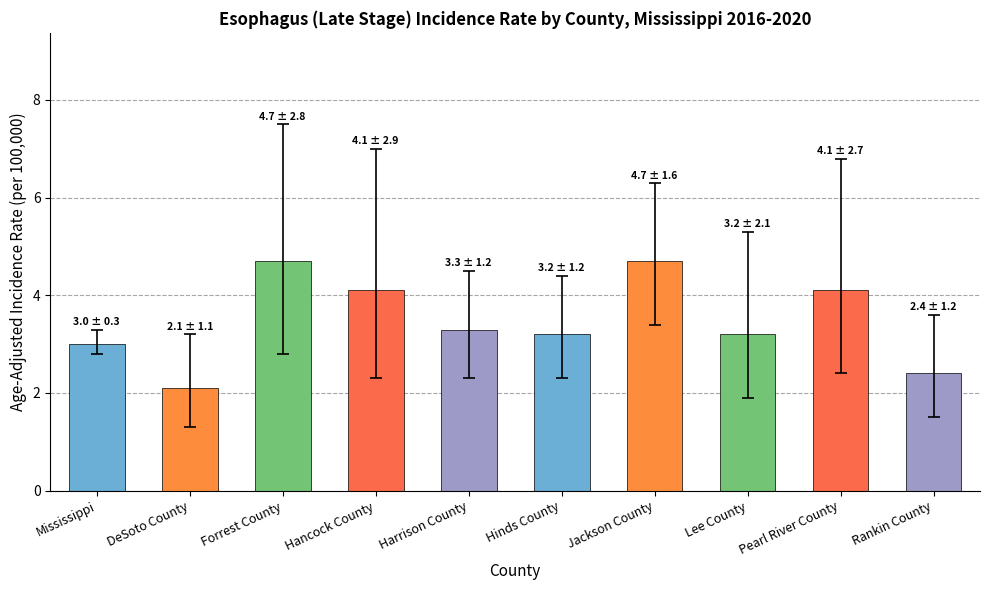

What is the difference between the values at Mississippi and DeSoto County?

0.9